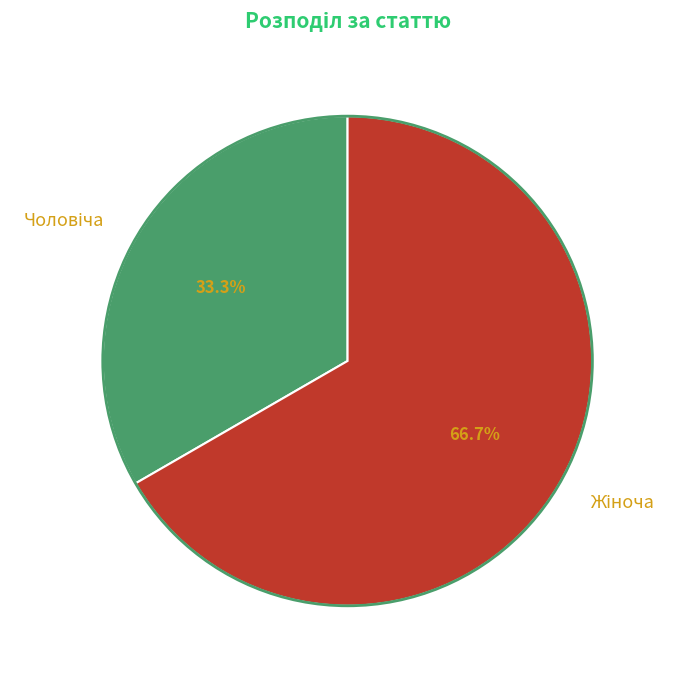

Does any single category account for the majority?

Yes